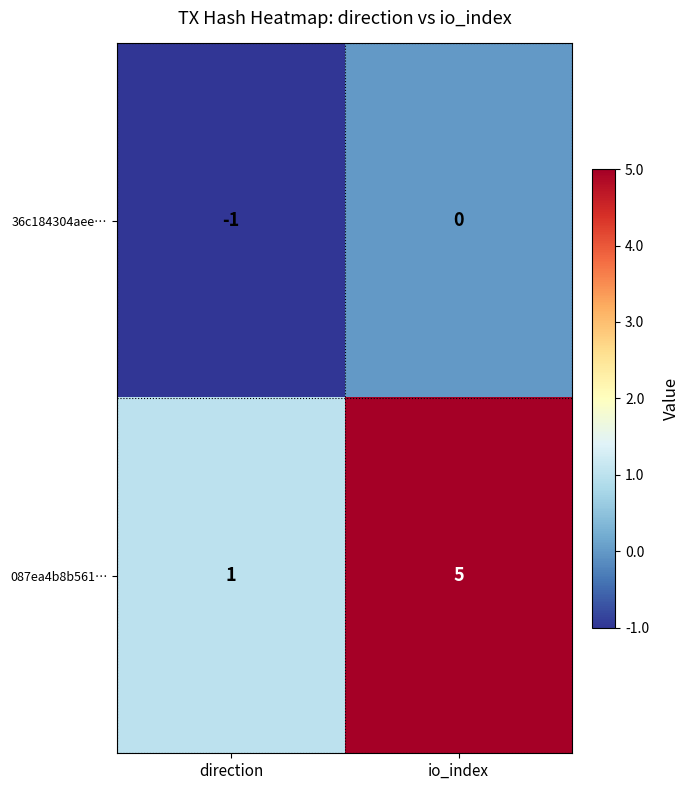

Reading left to right, what are all the values shown in this chart?

36c184304aee…: direction=-1	io_index=0
087ea4b8b561…: direction=1	io_index=5